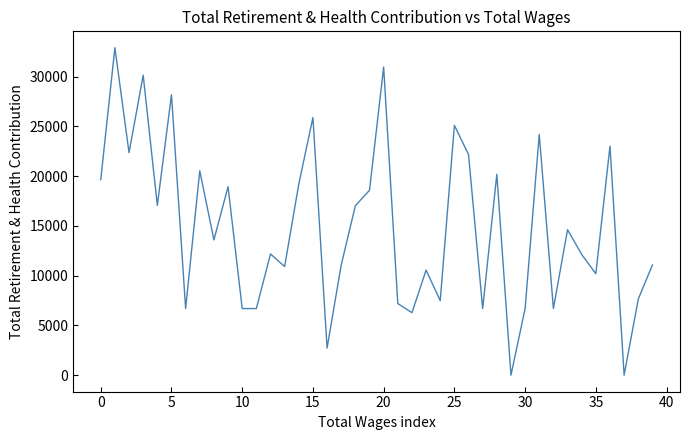

What is the maximum value shown in the chart?

32899